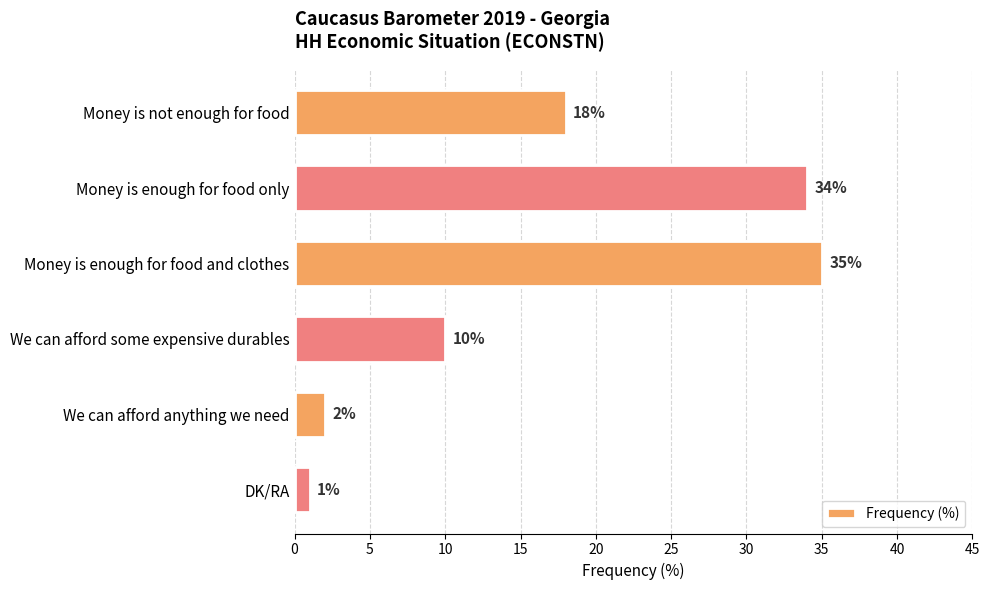

At which category does the chart reach its minimum across all series?

DK/RA